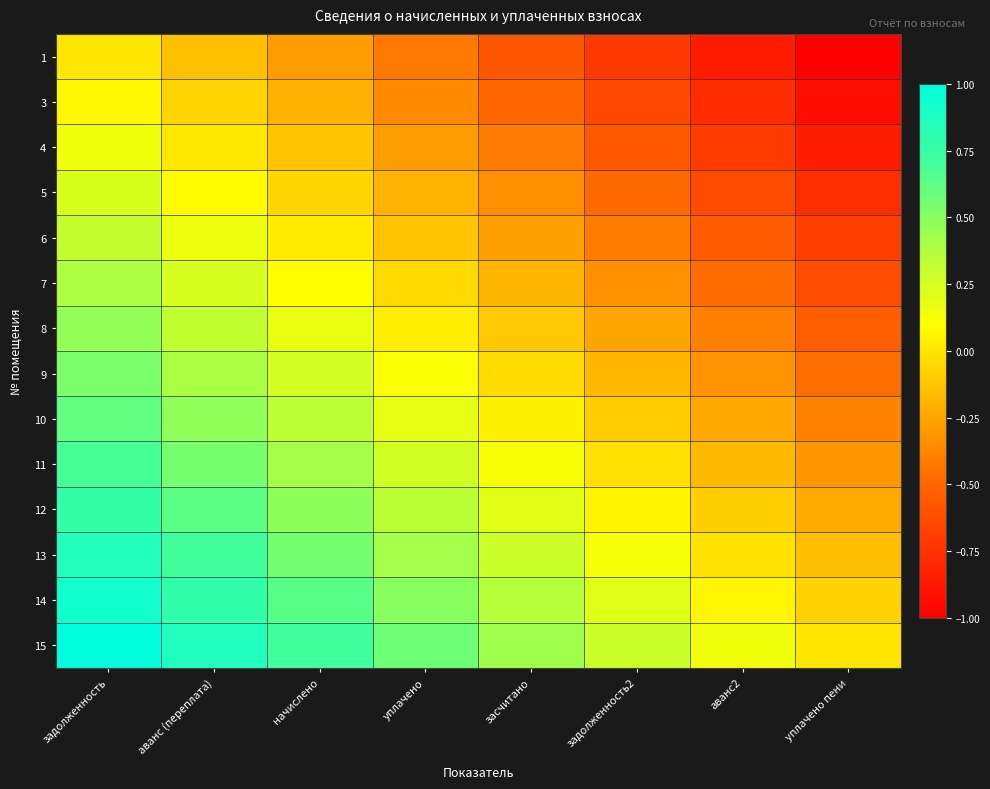

What is the greatest value displayed?

1.0